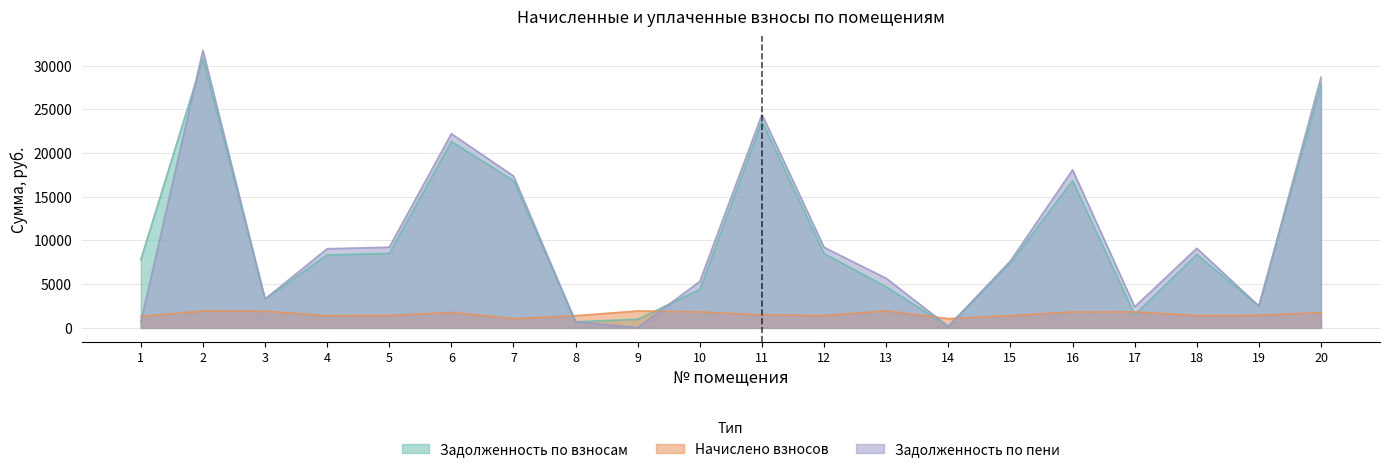

After their last crossing, which series has the higher values: задолженность or начислено?

задолженность